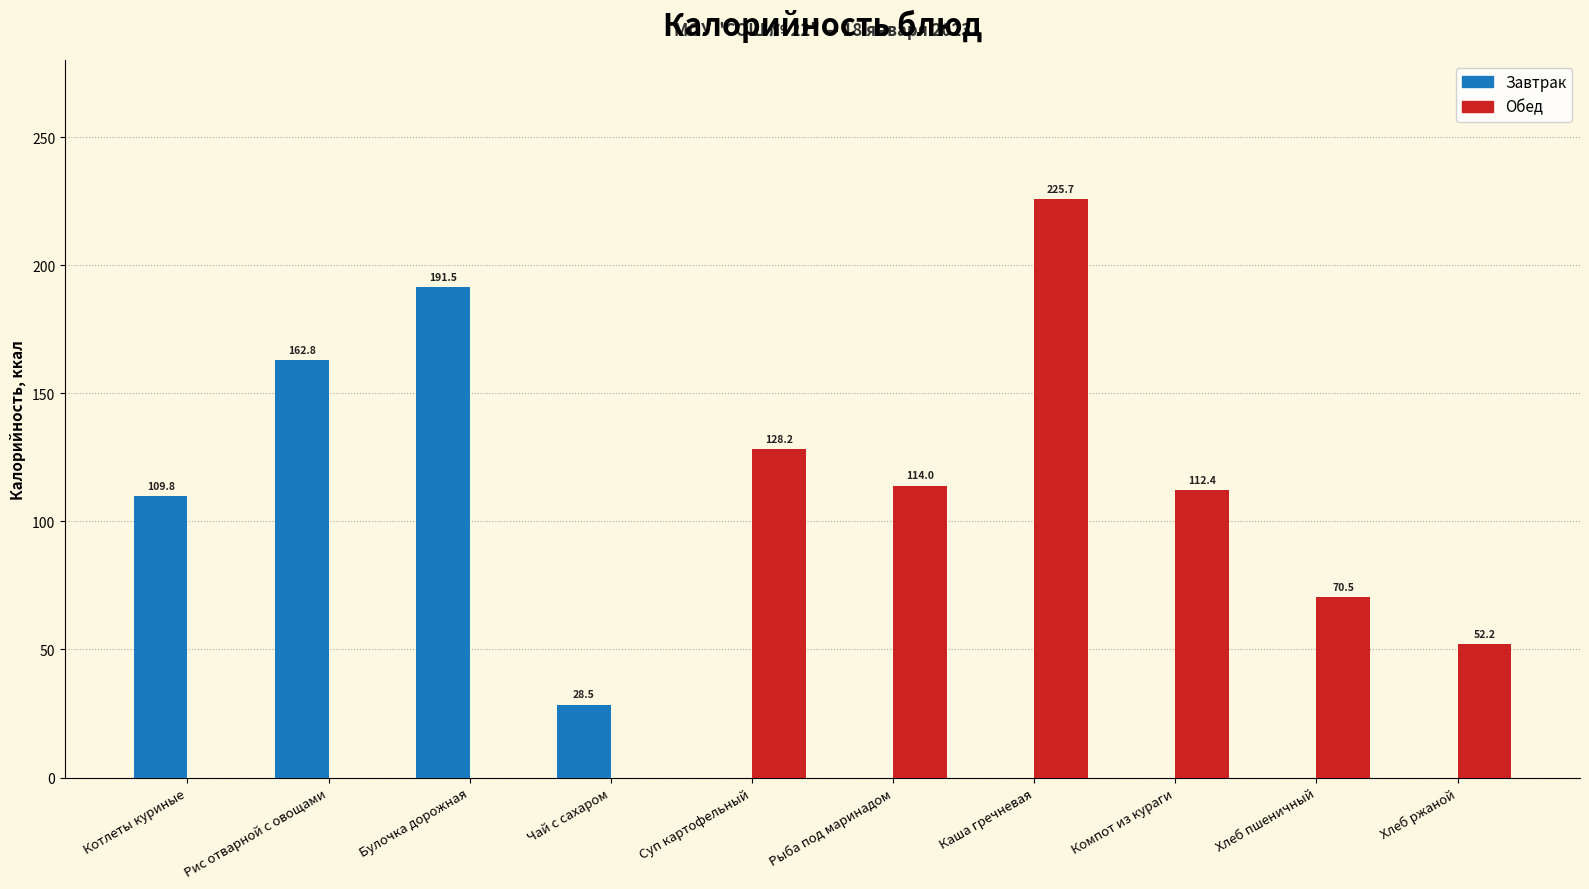

What is the greatest value displayed?

225.7